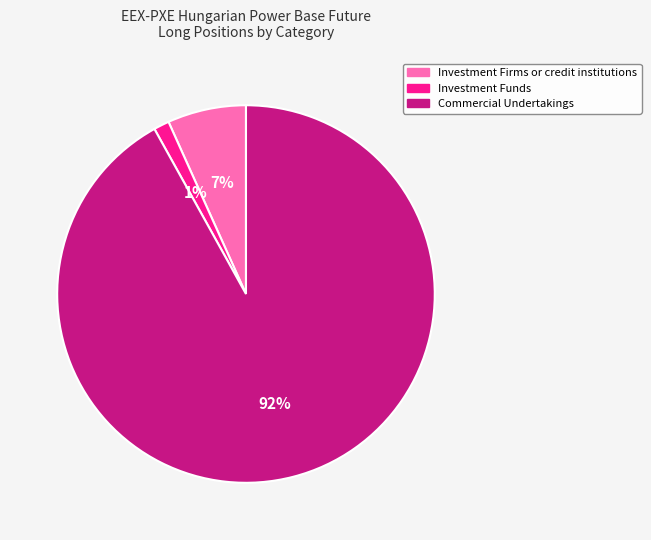

Which slice is the smallest?

Investment Funds